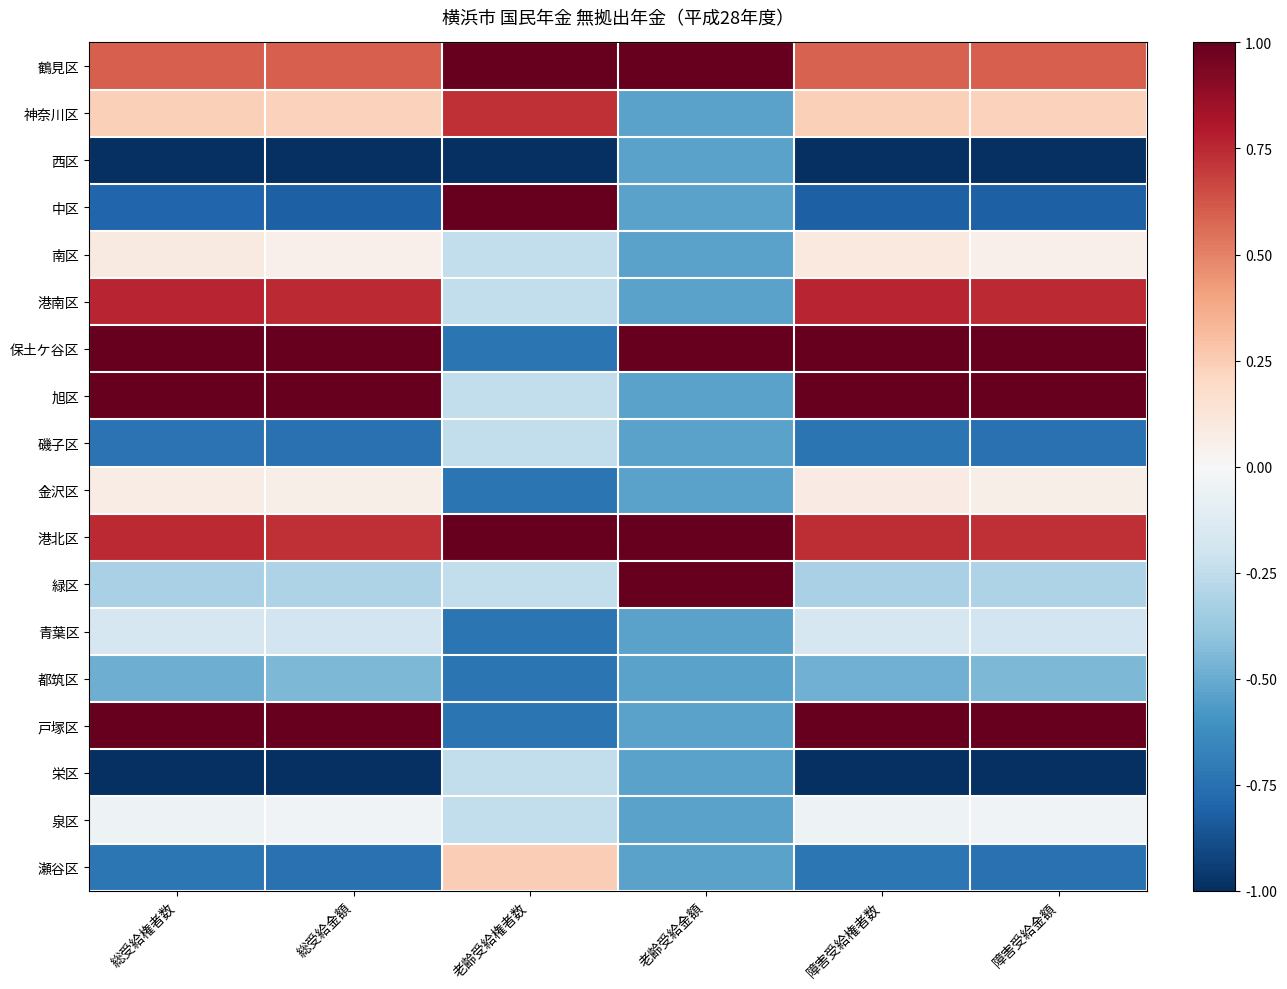

Reading left to right, extract all data points from this chart.

鶴見区: 総受給権者数=0.6	総受給金額=0.6	老齢受給権者数=1.0	老齢受給金額=1.0	障害受給権者数=0.6	障害受給金額=0.6
神奈川区: 総受給権者数=0.2	総受給金額=0.2	老齢受給権者数=0.7	老齢受給金額=-0.5	障害受給権者数=0.2	障害受給金額=0.2
西区: 総受給権者数=-1.0	総受給金額=-1.0	老齢受給権者数=-1.0	老齢受給金額=-0.5	障害受給権者数=-1.0	障害受給金額=-1.0
中区: 総受給権者数=-0.8	総受給金額=-0.8	老齢受給権者数=1.0	老齢受給金額=-0.5	障害受給権者数=-0.8	障害受給金額=-0.8
南区: 総受給権者数=0.1	総受給金額=0.0	老齢受給権者数=-0.2	老齢受給金額=-0.5	障害受給権者数=0.1	障害受給金額=0.0
港南区: 総受給権者数=0.8	総受給金額=0.7	老齢受給権者数=-0.2	老齢受給金額=-0.5	障害受給権者数=0.8	障害受給金額=0.7
保土ケ谷区: 総受給権者数=1.0	総受給金額=1.0	老齢受給権者数=-0.7	老齢受給金額=1.0	障害受給権者数=1.0	障害受給金額=1.0
旭区: 総受給権者数=1.0	総受給金額=1.0	老齢受給権者数=-0.2	老齢受給金額=-0.5	障害受給権者数=1.0	障害受給金額=1.0
磯子区: 総受給権者数=-0.7	総受給金額=-0.7	老齢受給権者数=-0.2	老齢受給金額=-0.5	障害受給権者数=-0.7	障害受給金額=-0.7
金沢区: 総受給権者数=0.1	総受給金額=0.1	老齢受給権者数=-0.7	老齢受給金額=-0.5	障害受給権者数=0.1	障害受給金額=0.1
港北区: 総受給権者数=0.7	総受給金額=0.7	老齢受給権者数=1.0	老齢受給金額=1.0	障害受給権者数=0.7	障害受給金額=0.7
緑区: 総受給権者数=-0.3	総受給金額=-0.3	老齢受給権者数=-0.2	老齢受給金額=1.0	障害受給権者数=-0.3	障害受給金額=-0.3
青葉区: 総受給権者数=-0.2	総受給金額=-0.2	老齢受給権者数=-0.7	老齢受給金額=-0.5	障害受給権者数=-0.2	障害受給金額=-0.2
都筑区: 総受給権者数=-0.5	総受給金額=-0.4	老齢受給権者数=-0.7	老齢受給金額=-0.5	障害受給権者数=-0.5	障害受給金額=-0.4
戸塚区: 総受給権者数=1.0	総受給金額=1.0	老齢受給権者数=-0.7	老齢受給金額=-0.5	障害受給権者数=1.0	障害受給金額=1.0
栄区: 総受給権者数=-1.0	総受給金額=-1.0	老齢受給権者数=-0.2	老齢受給金額=-0.5	障害受給権者数=-1.0	障害受給金額=-1.0
泉区: 総受給権者数=-0.1	総受給金額=-0.0	老齢受給権者数=-0.2	老齢受給金額=-0.5	障害受給権者数=-0.1	障害受給金額=-0.0
瀬谷区: 総受給権者数=-0.7	総受給金額=-0.7	老齢受給権者数=0.2	老齢受給金額=-0.5	障害受給権者数=-0.7	障害受給金額=-0.7